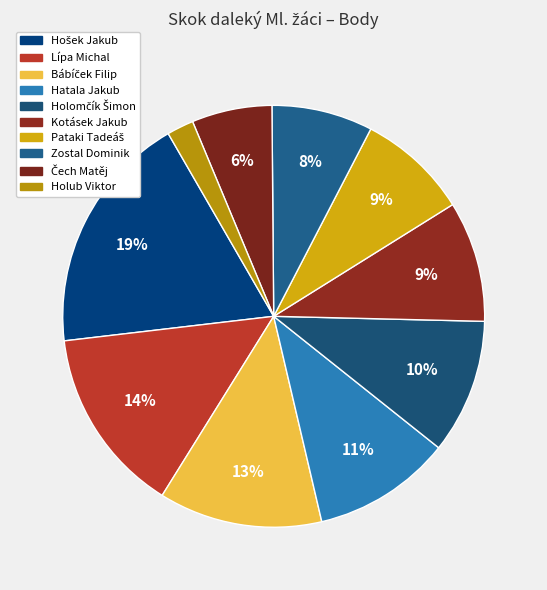

What percentage is the Čech Matěj slice, to the nearest percent?

6%